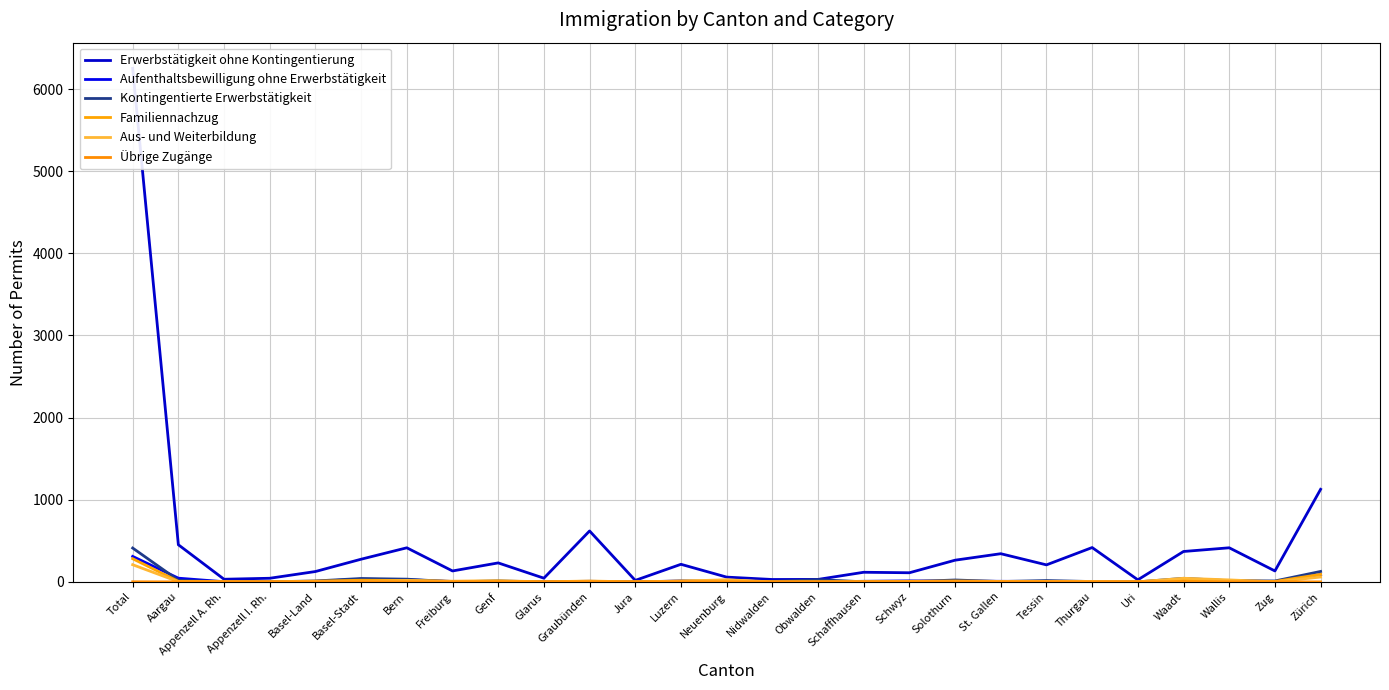

Which label corresponds to the smallest value in the chart?

Appenzell I. Rh.